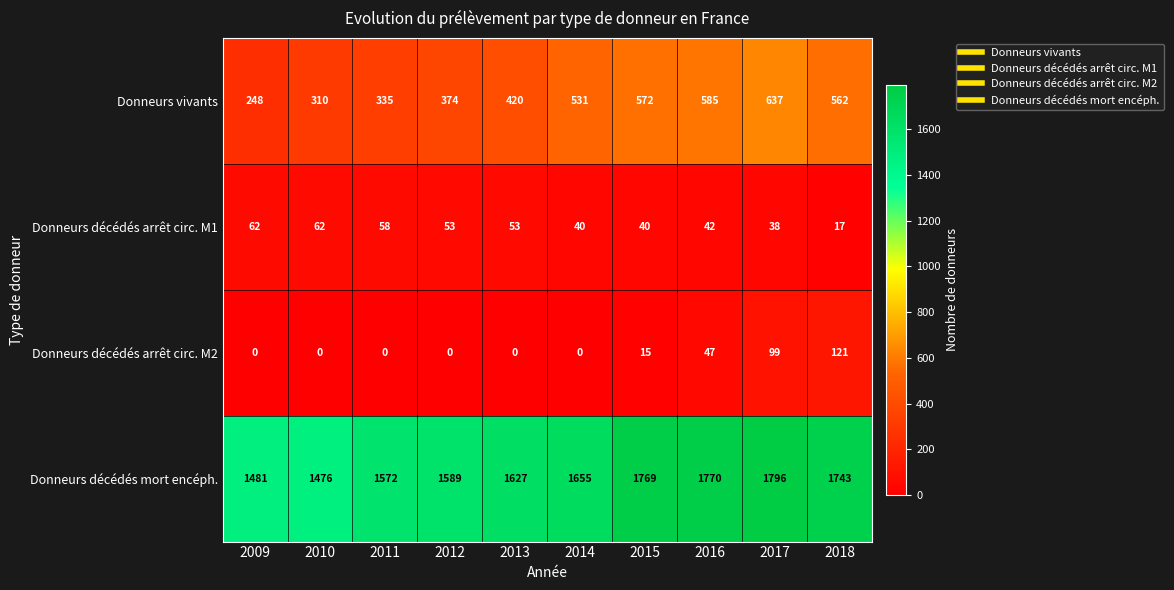

Rank the series by their maximum value, from highest to lowest.

Donneurs décédés mort encéph., Donneurs vivants, Donneurs décédés arrêt circ. M2, Donneurs décédés arrêt circ. M1